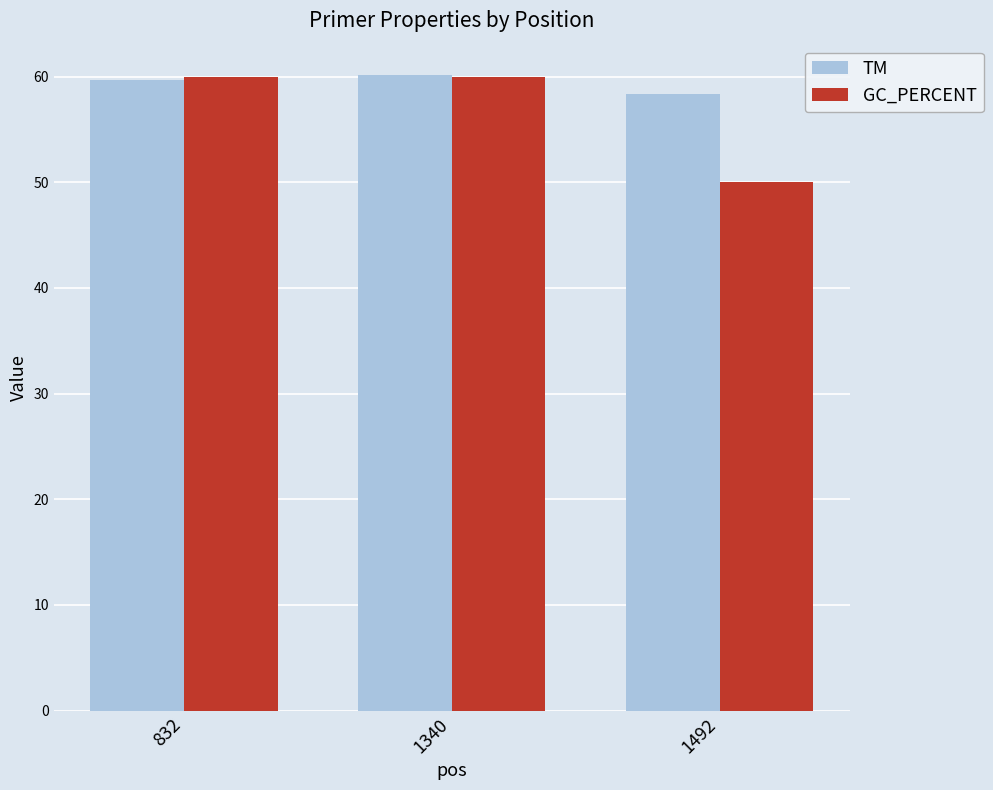

Reading left to right, transcribe all the data shown in this chart.

TM: 832=59.7	1340=60.1	1492=58.4
GC_PERCENT: 832=60.0	1340=60.0	1492=50.0